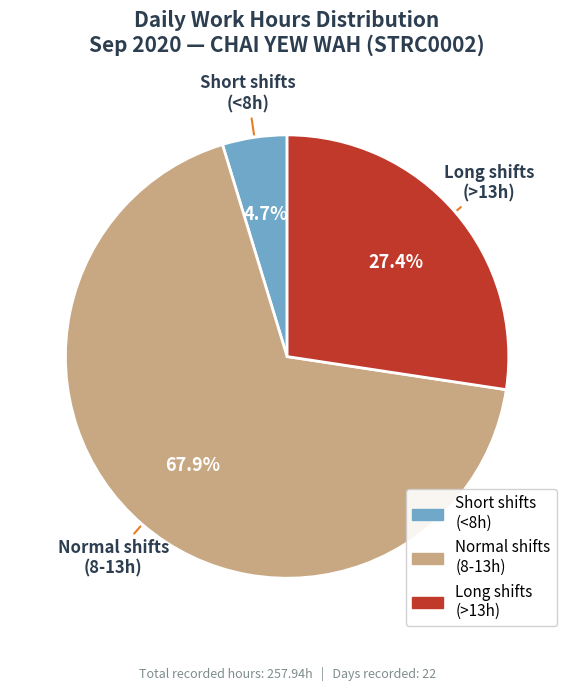

To the nearest percent, what is the average slice percentage?

33%